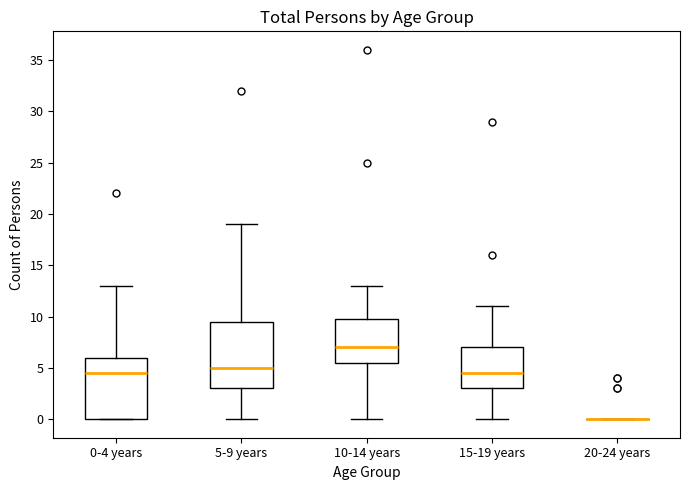

Which box is the tallest, from its lower edge to its upper edge?

5-9 years